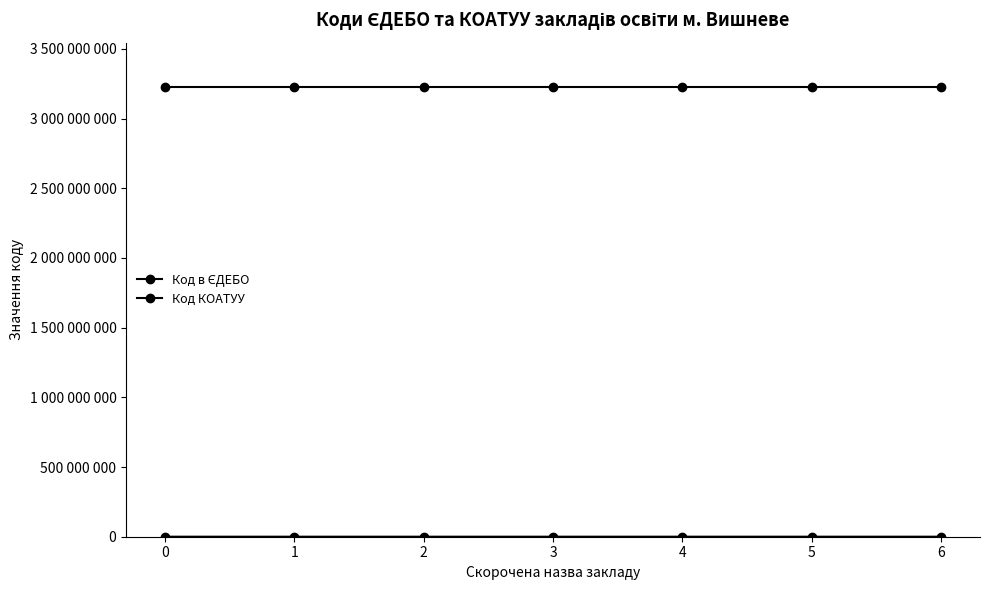

Is this an area chart (filled region under the line)?

No